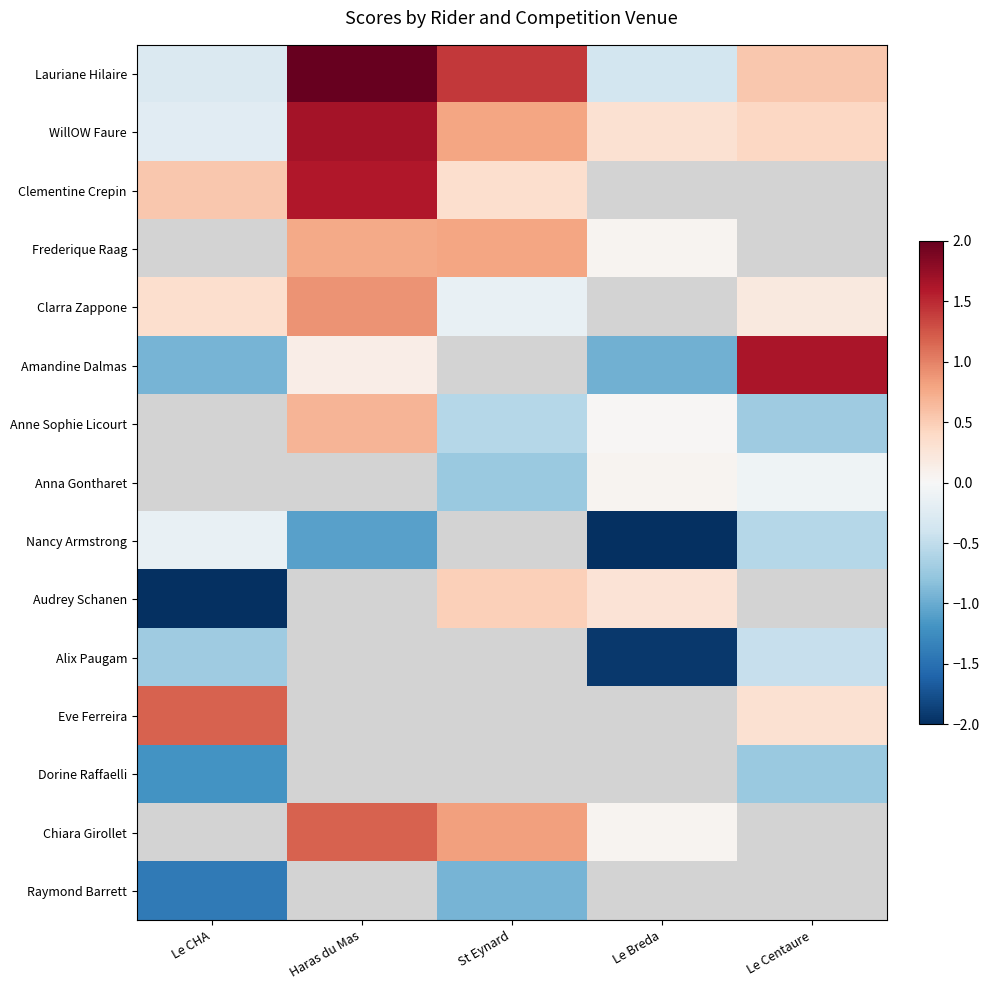

What is the minimum value shown in the chart?

-2.7